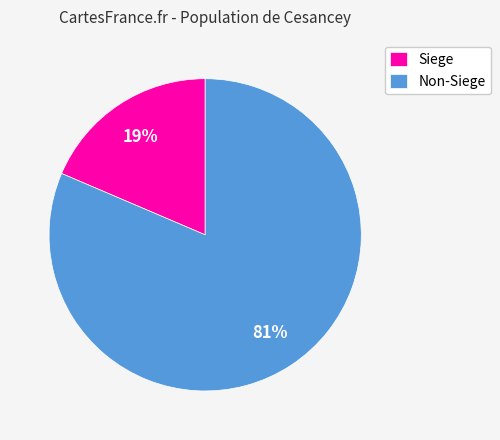

Which slice represents more than half of the pie?

Non-Siege